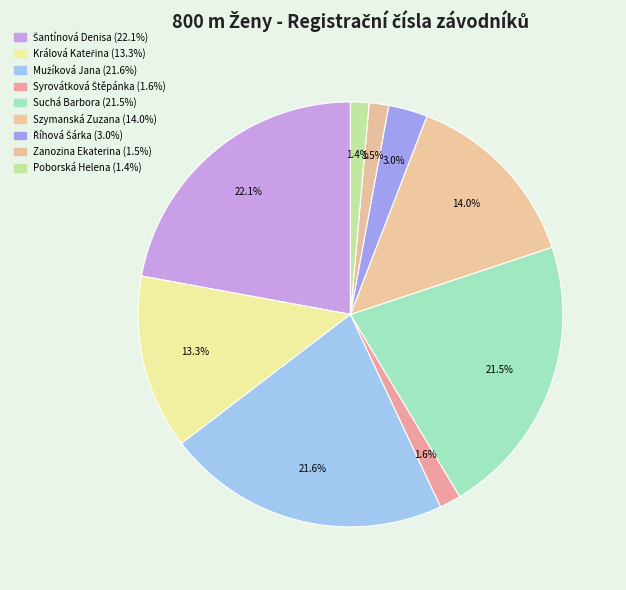

Does Říhová Šárka represent more than half of the total?

No